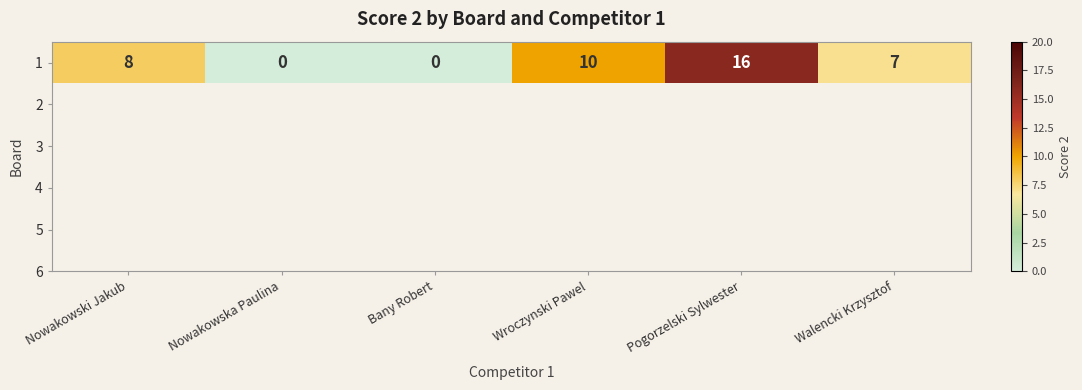

Reading left to right, list all the values displayed in this chart.

Nowakowski Jakub=8	Nowakowska Paulina=0	Bany Robert=0	Wroczynski Pawel=10	Pogorzelski Sylwester=16	Walencki Krzysztof=7